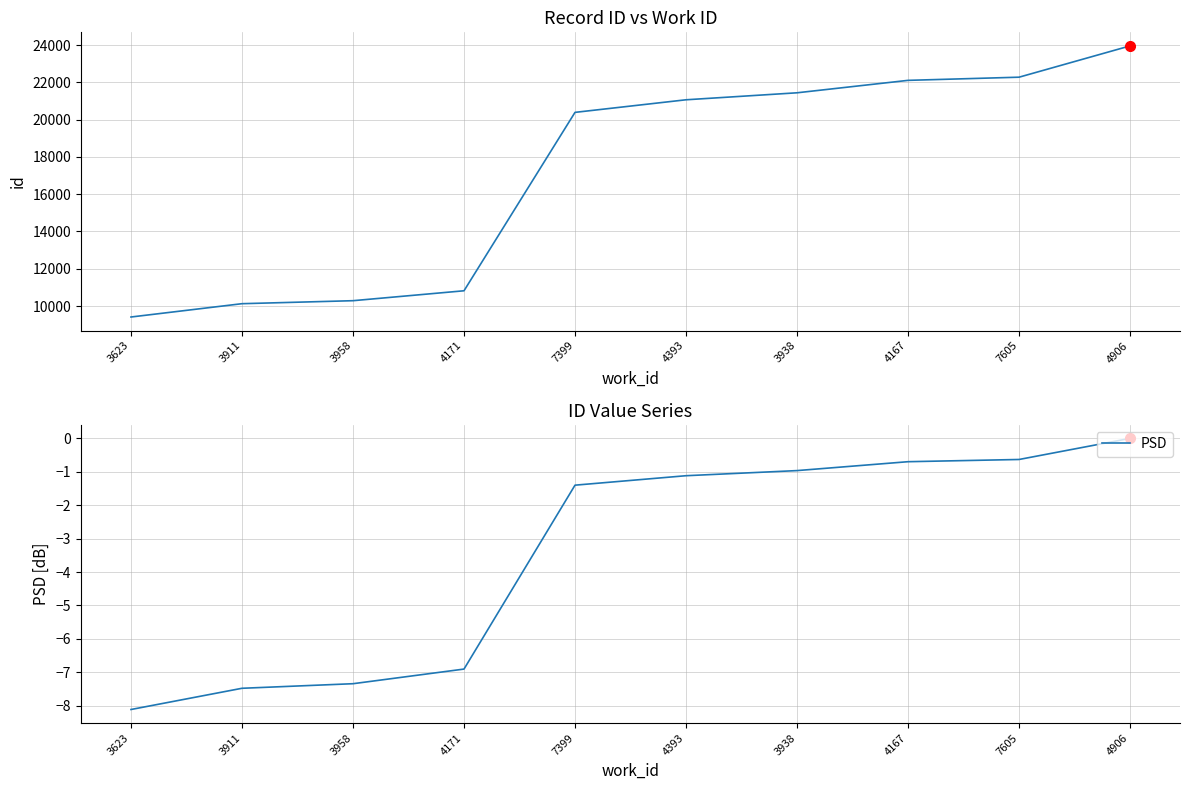

What is the sum of the id values at 3623 and 7605?

31688.0